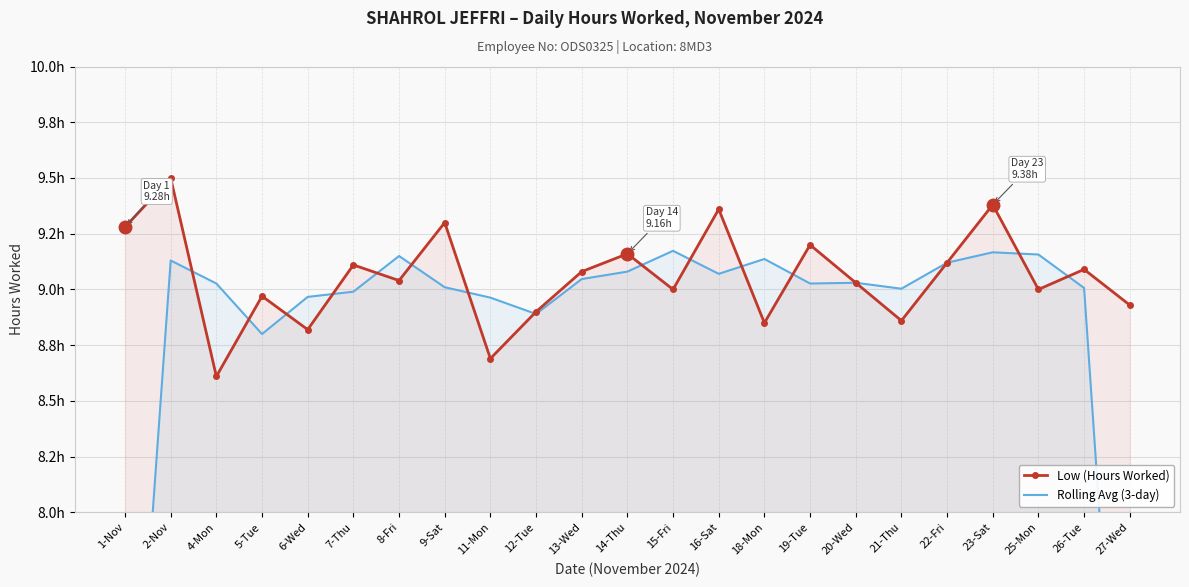

What is the difference between the maximum and minimum values in the Rolling Avg (3-day) series?

3.2